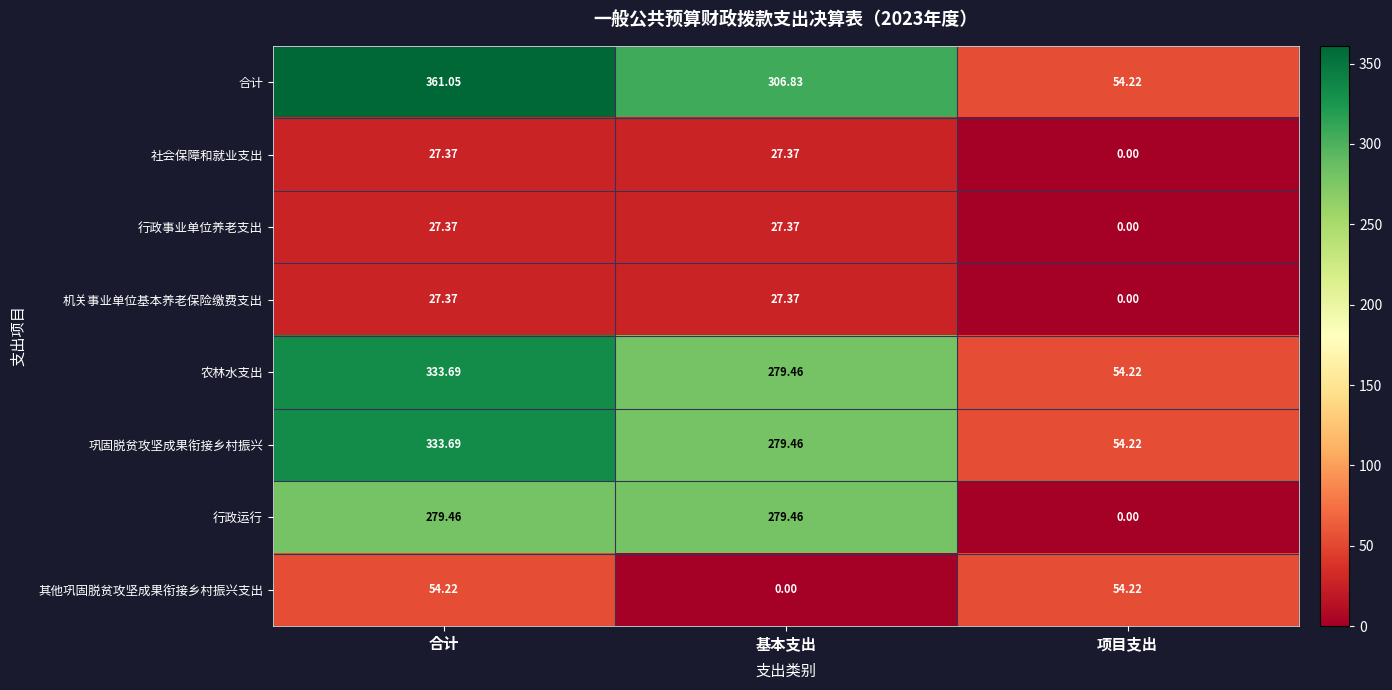

Where is 行政运行 nearest to the value 139?

项目支出